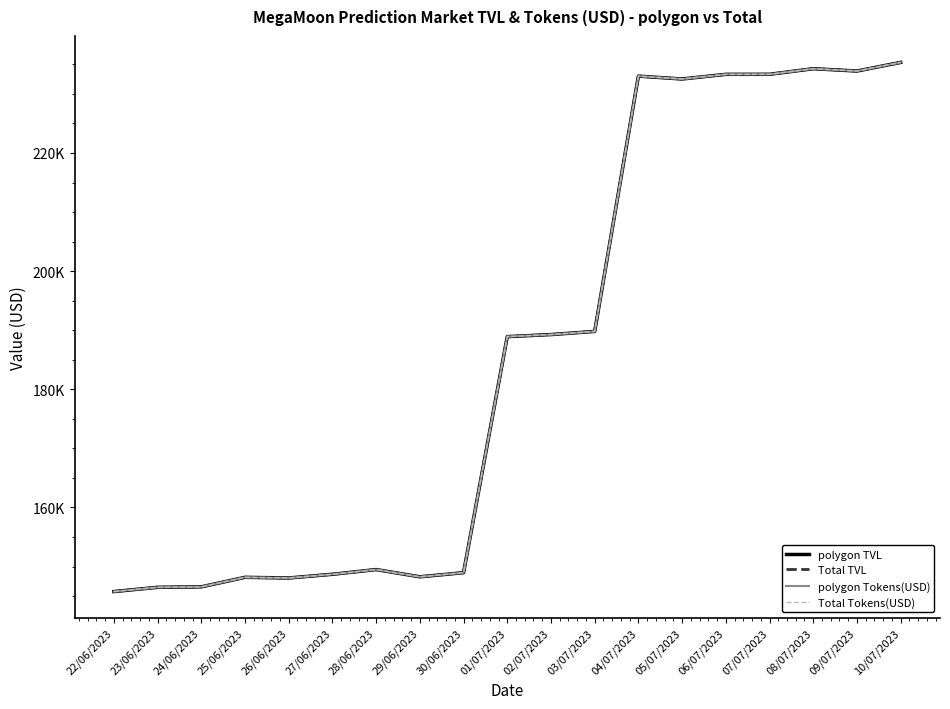

What is the difference between the maximum and minimum values in the Total TVL series?

89569.7